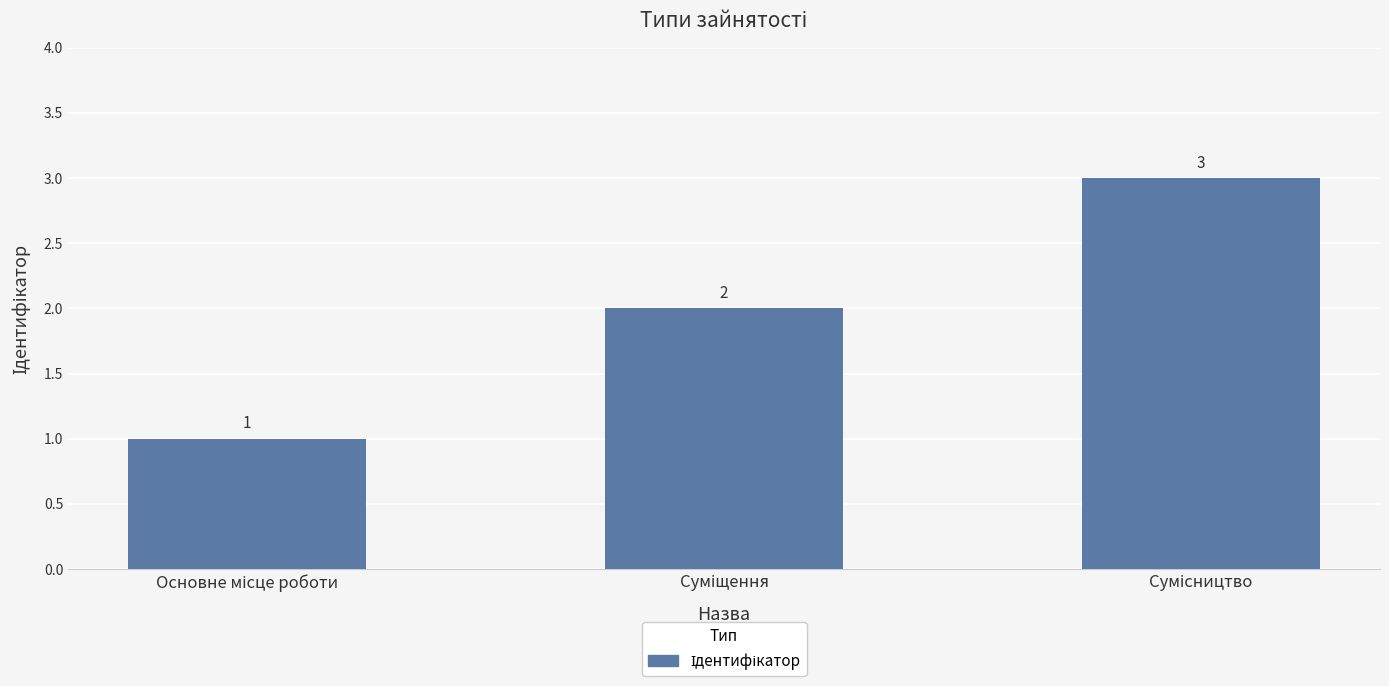

How many bars are there in total?

3